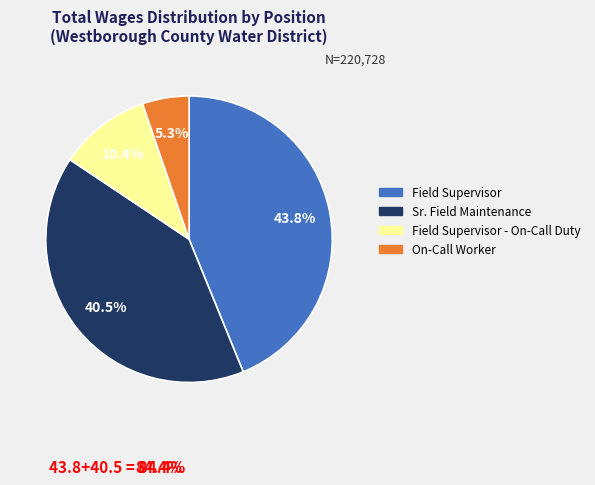

Is there a majority slice in this chart?

No